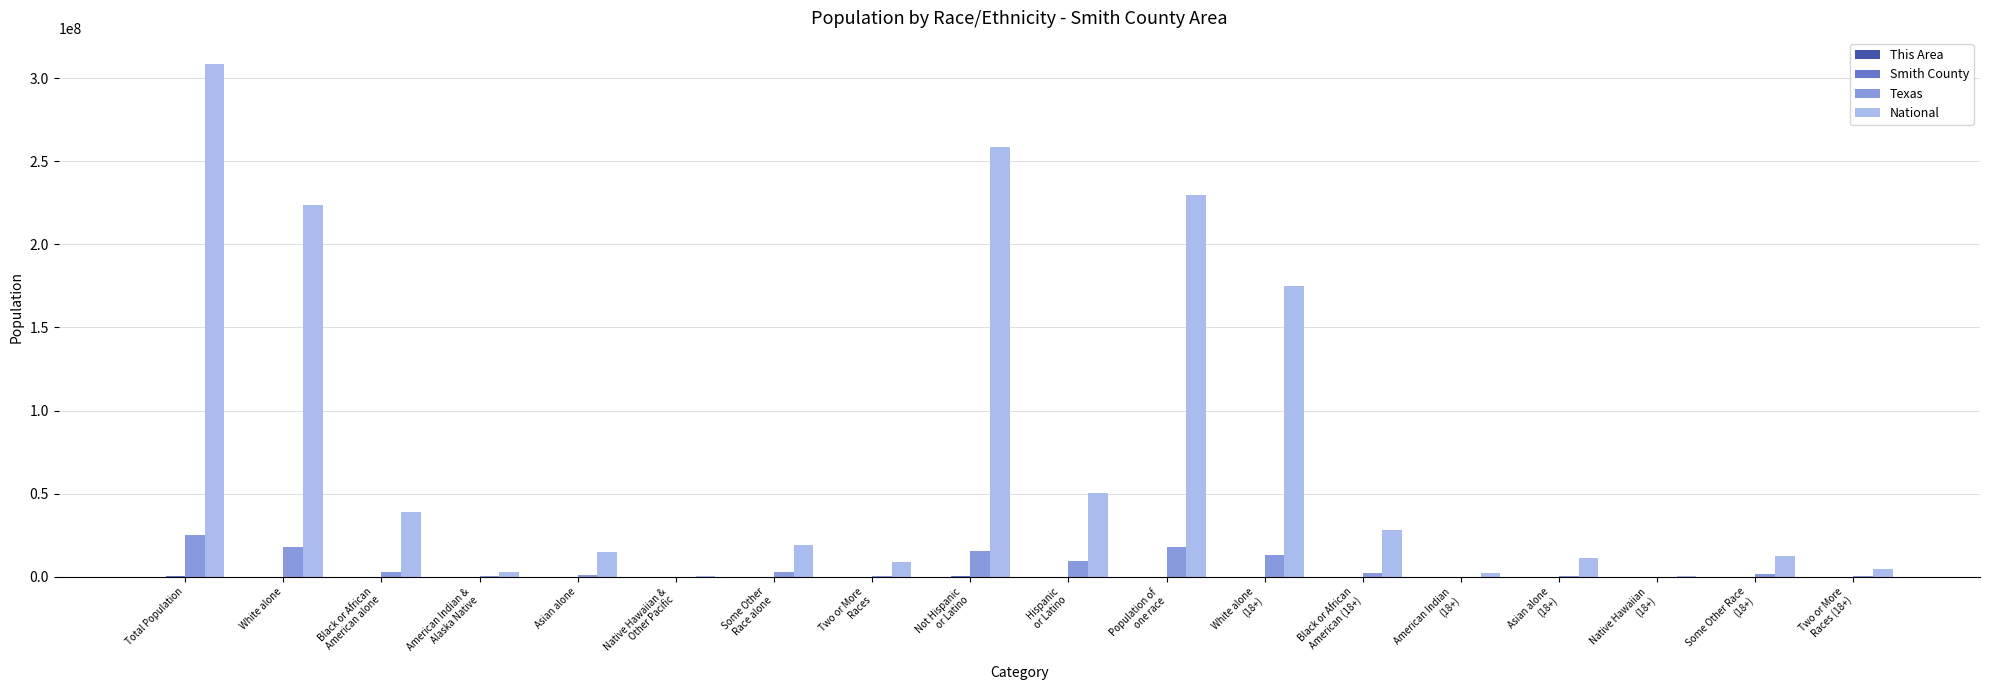

At which category does the chart reach its peak across all series?

Total Population